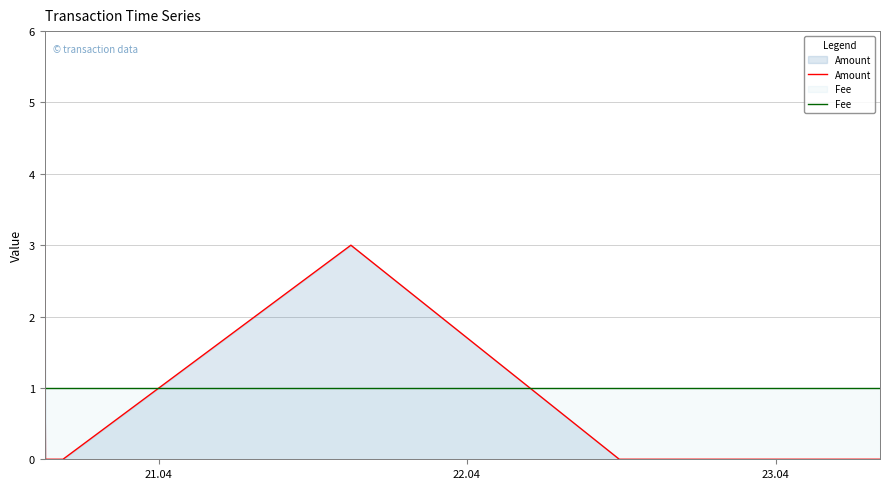

How many Amount values are between 0 and 3?

12